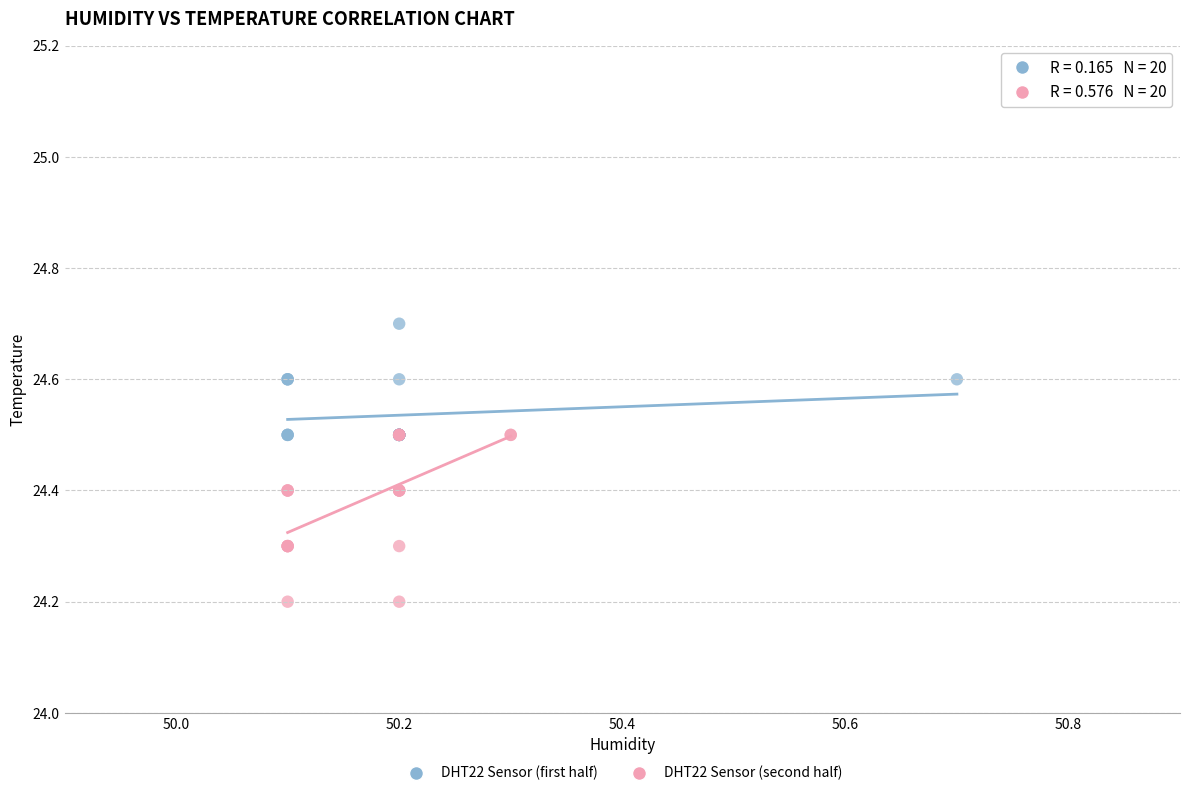

Which series reaches the maximum Y coordinate?

DHT22 Sensor (first half)